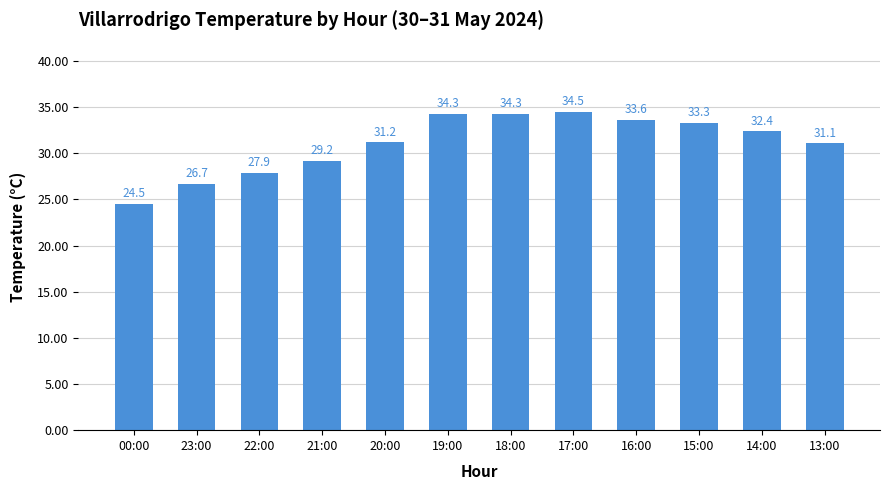

What is the sum of the values at 16:00 and 20:00?

64.8